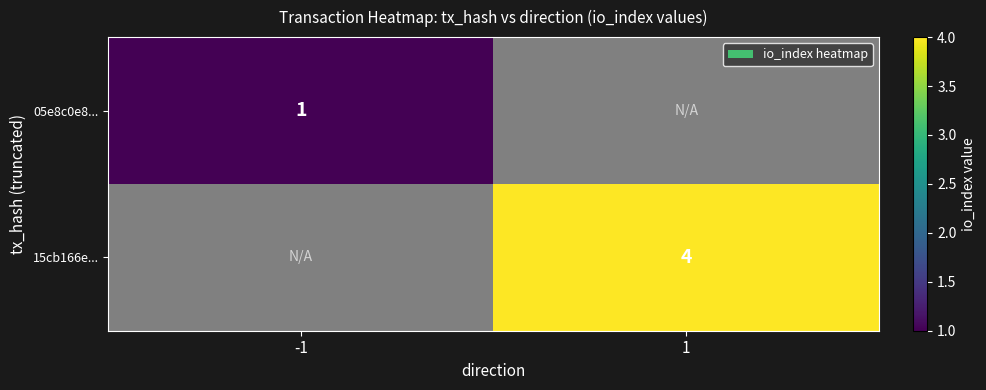

True or false: 15cb166e... has a value of 4 at 1.

True